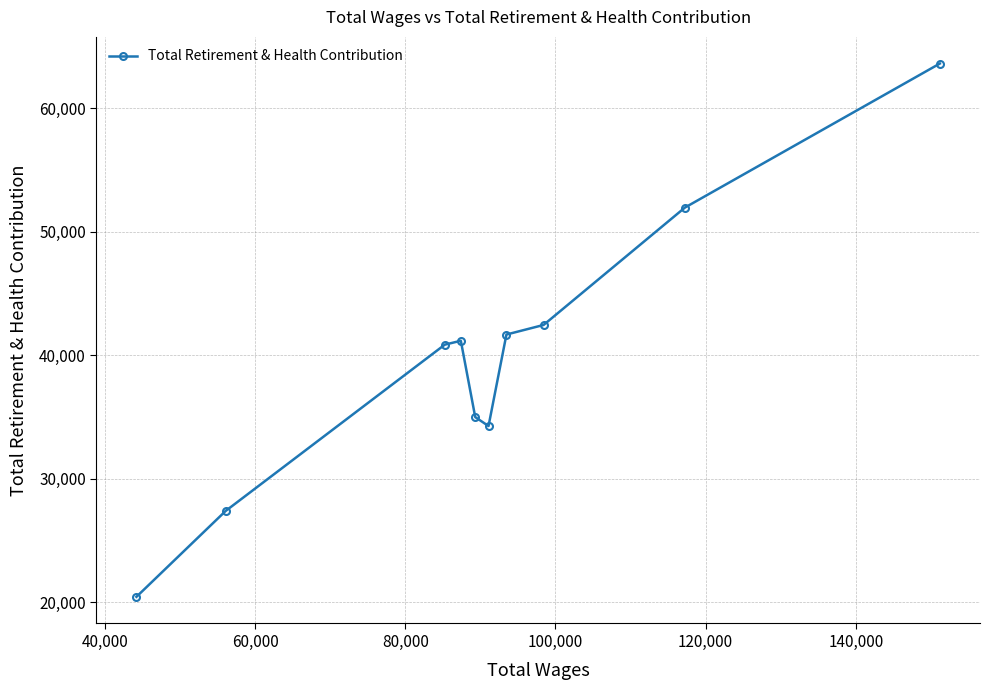

How many values are below 41176?

5